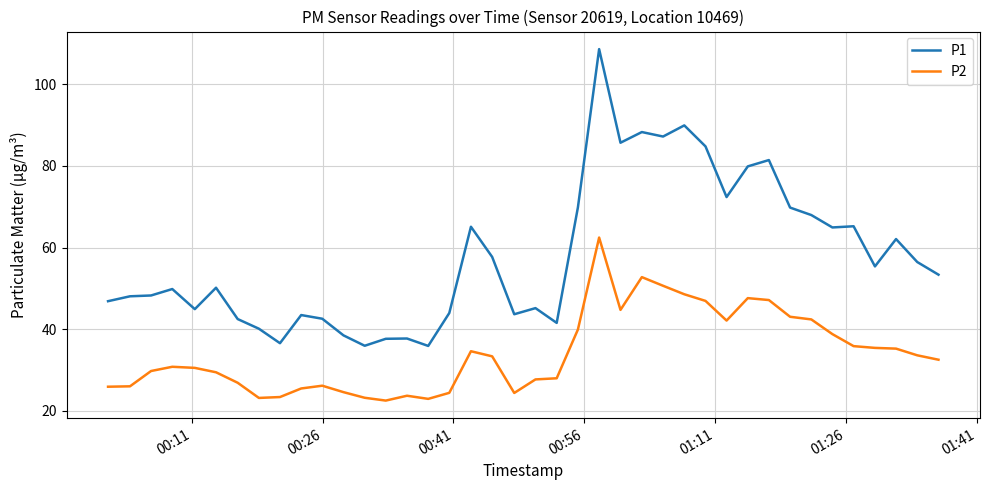

Which series has the widest spread of values?

P1